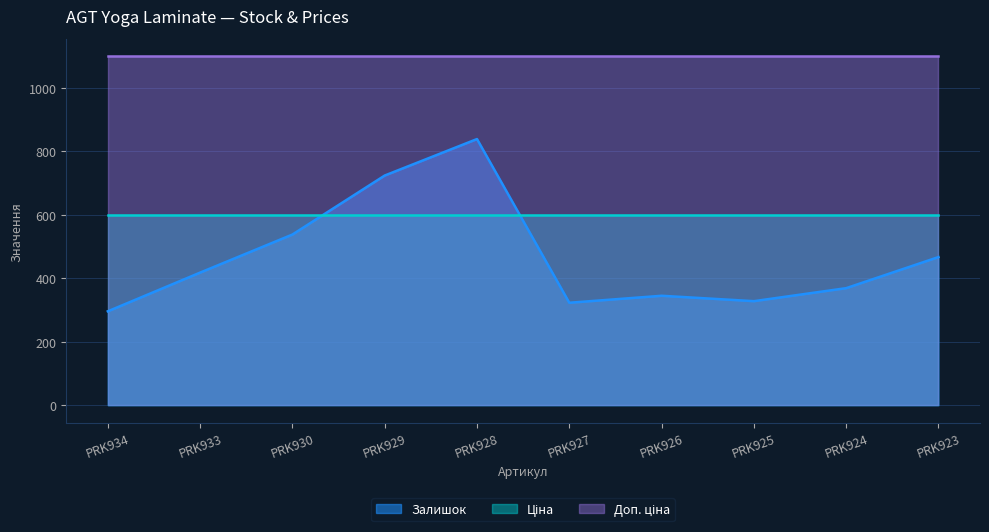

At how many categories does at least one series exceed 1007?

10